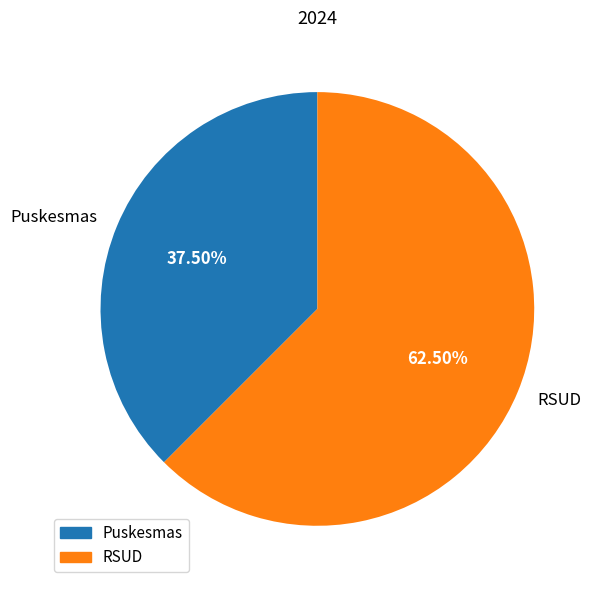

The Puskesmas slice represents 52% of the pie. True or false?

False